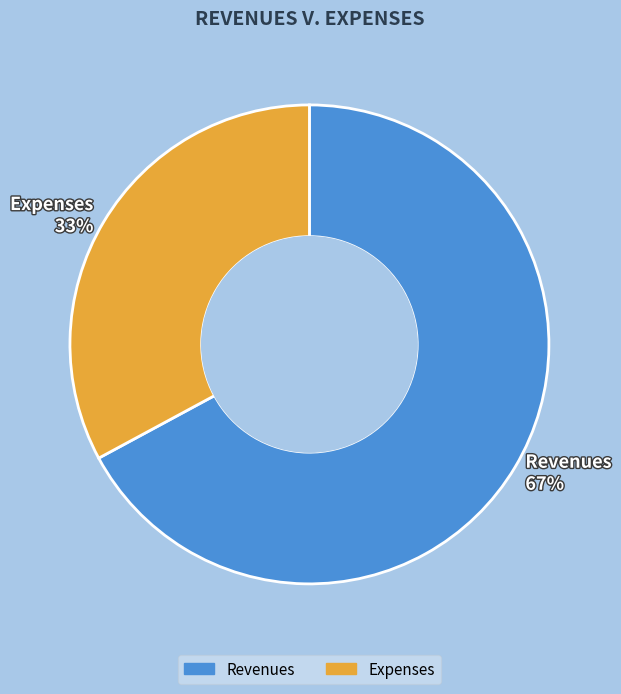

How many segments does this pie chart have?

2